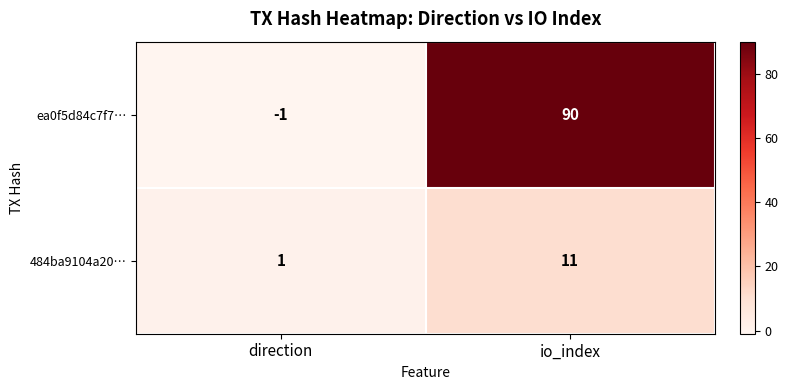

Which series has the largest range (max minus min)?

ea0f5d84c7f7…